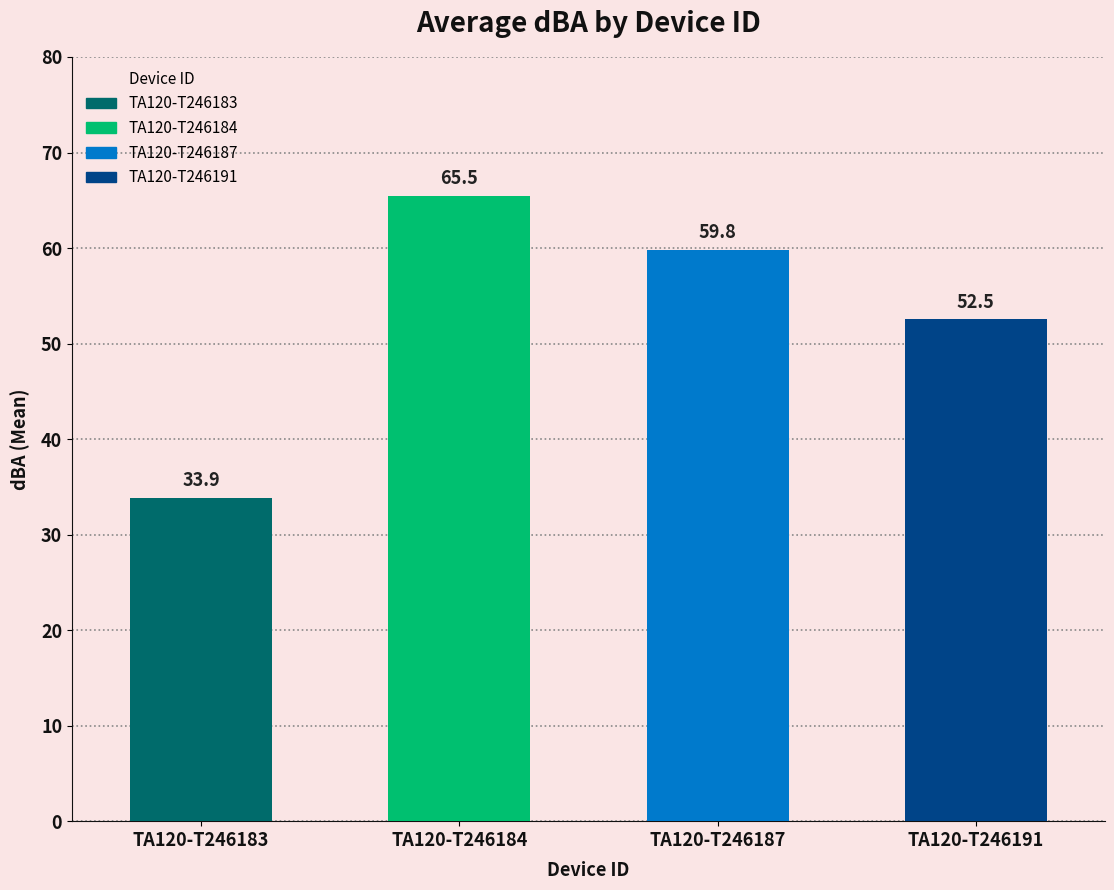

True or false: the data shows 23.1 at TA120-T246191.

False